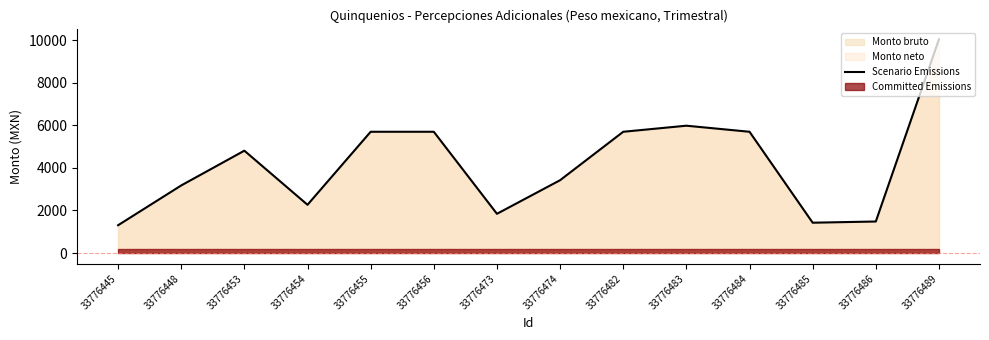

What is the value of the 6th point from the left?

5701.9